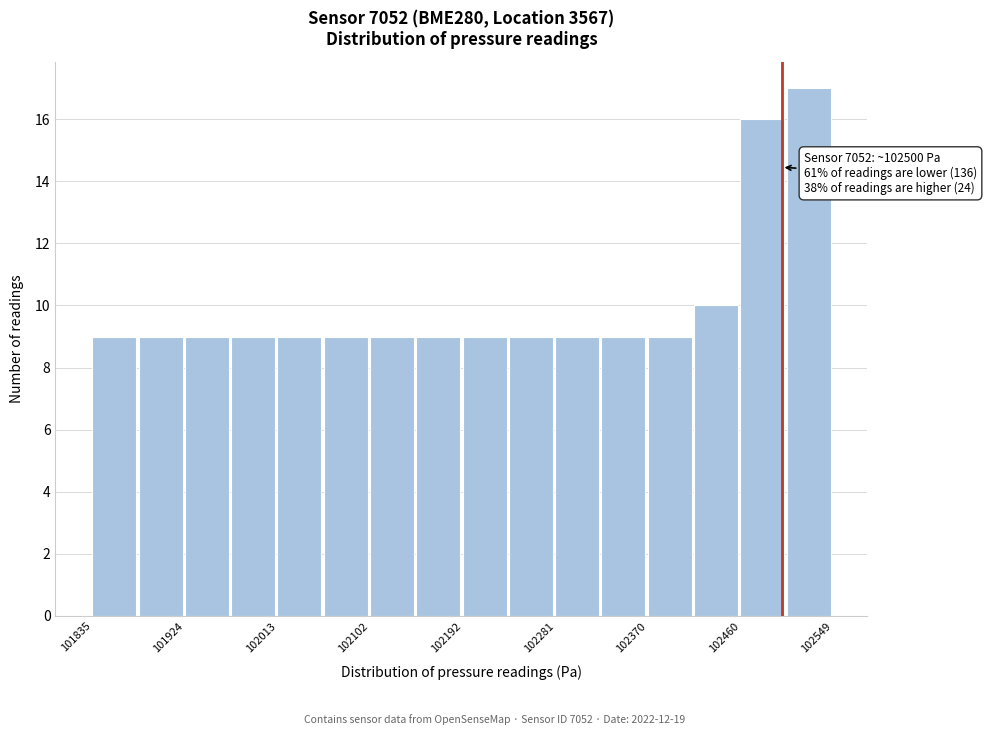

Which range on the x-axis has the tallest bar?

102500 to 102550